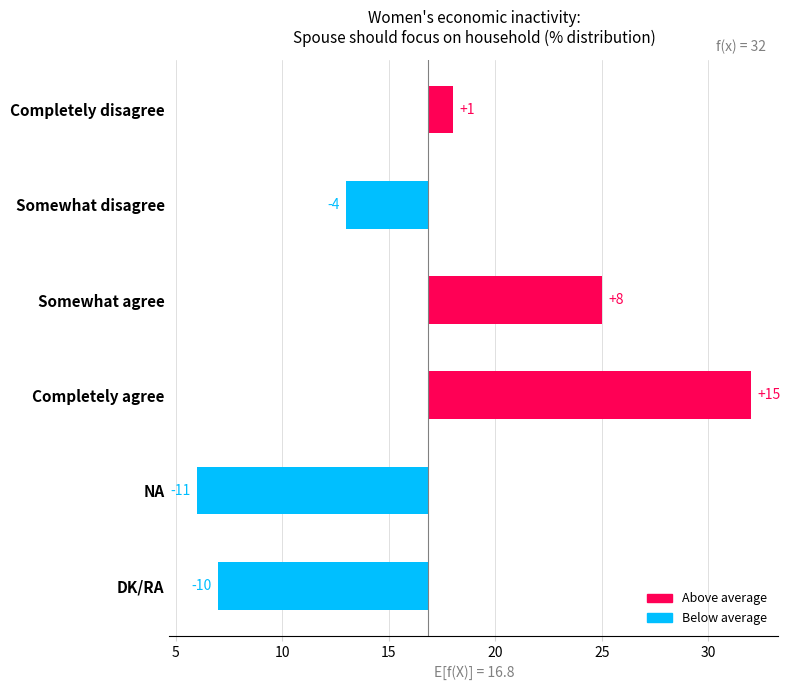

What is the difference between the second highest and minimum values?

19.0